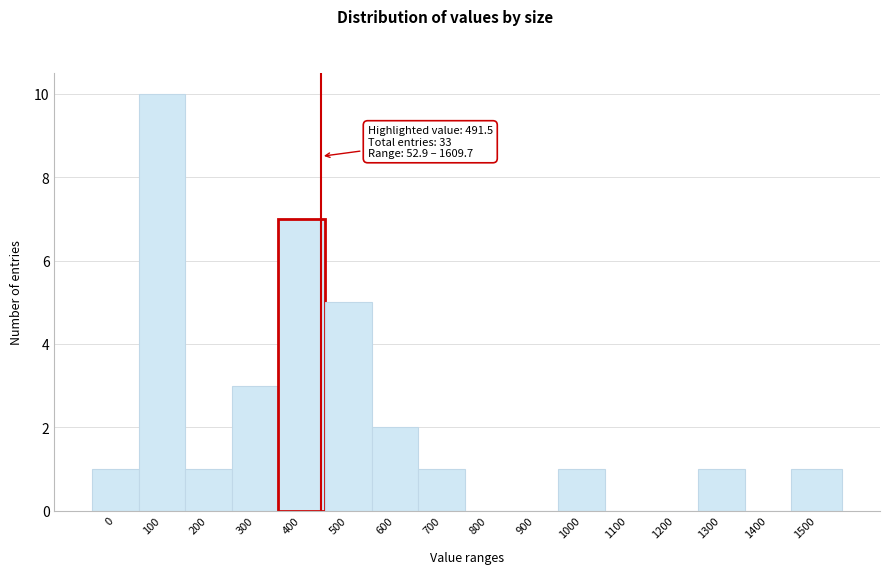

Reading left to right, list all the values displayed in this chart.

0=1	100=10	200=1	300=3	400=7	500=5	600=2	700=1	800=0	900=0	1000=1	1100=0	1200=0	1300=1	1400=0	1500=1